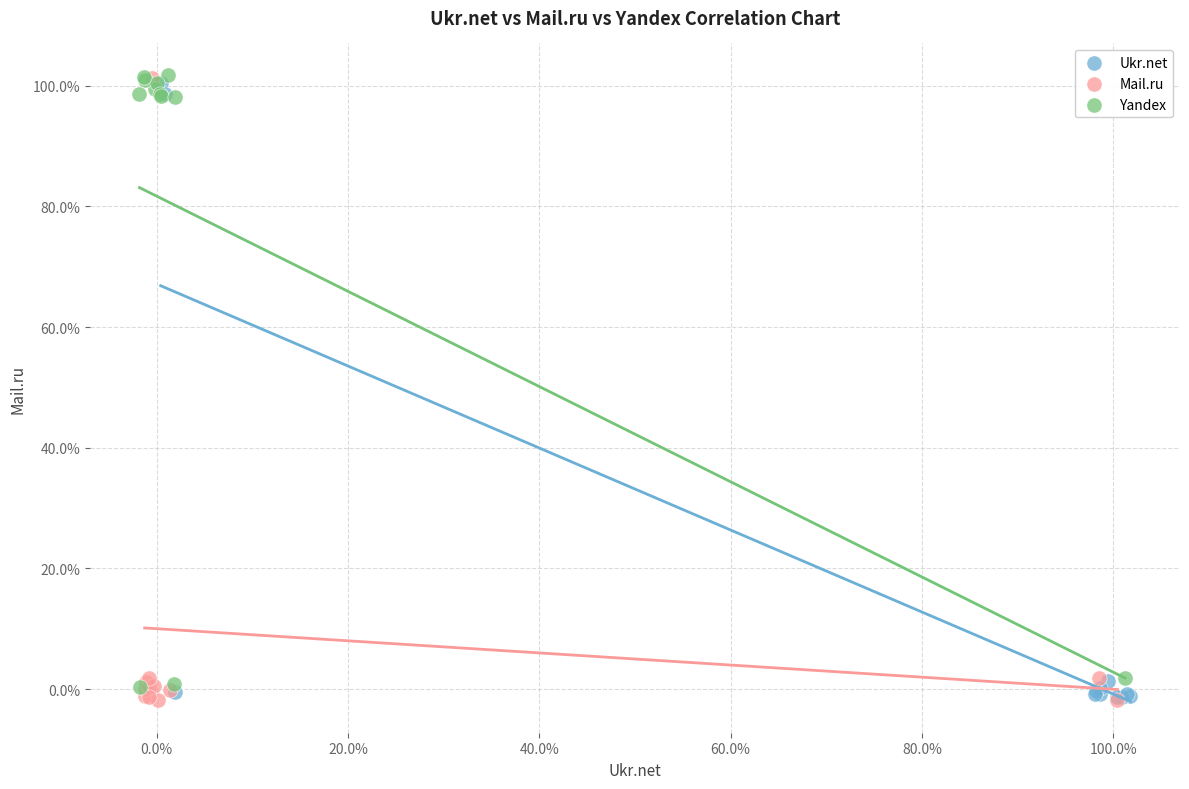

What are all the series names shown in the legend?

Ukr.net, Mail.ru, Yandex